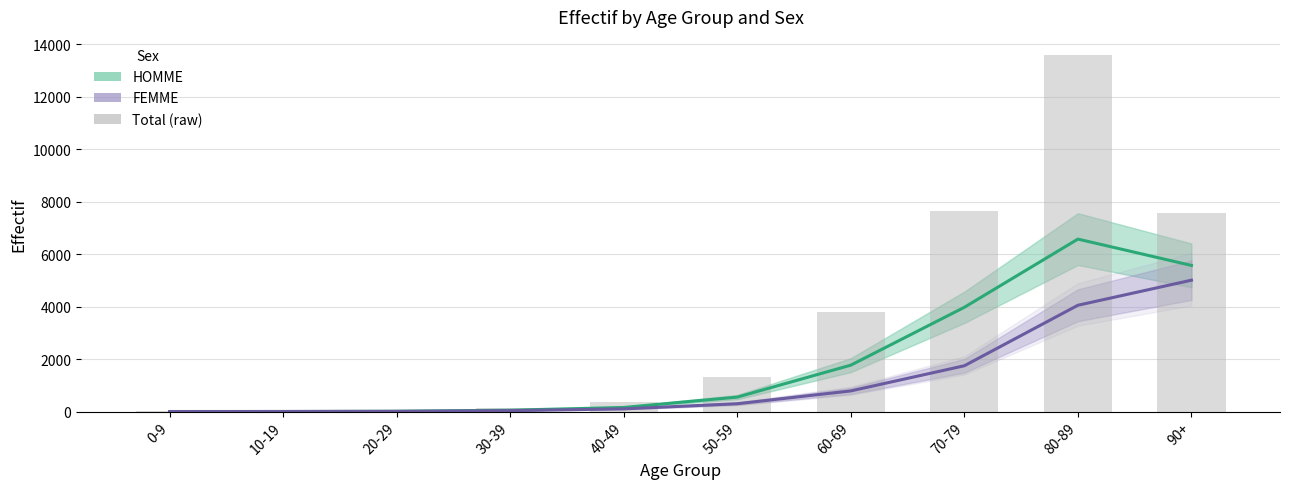

What are all the series names shown in the legend?

HOMME, FEMME, Total (raw)